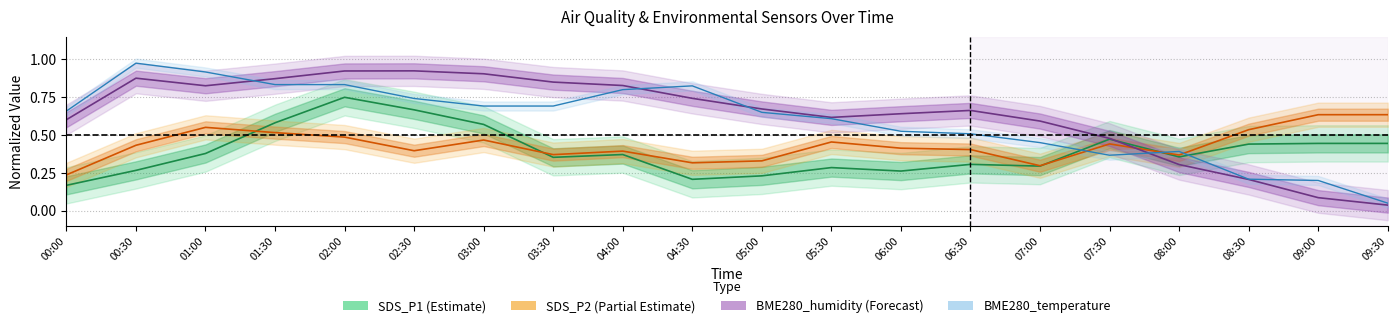

Where do BME280_humidity and BME280_temperature first cross each other?

01:00 and 01:30